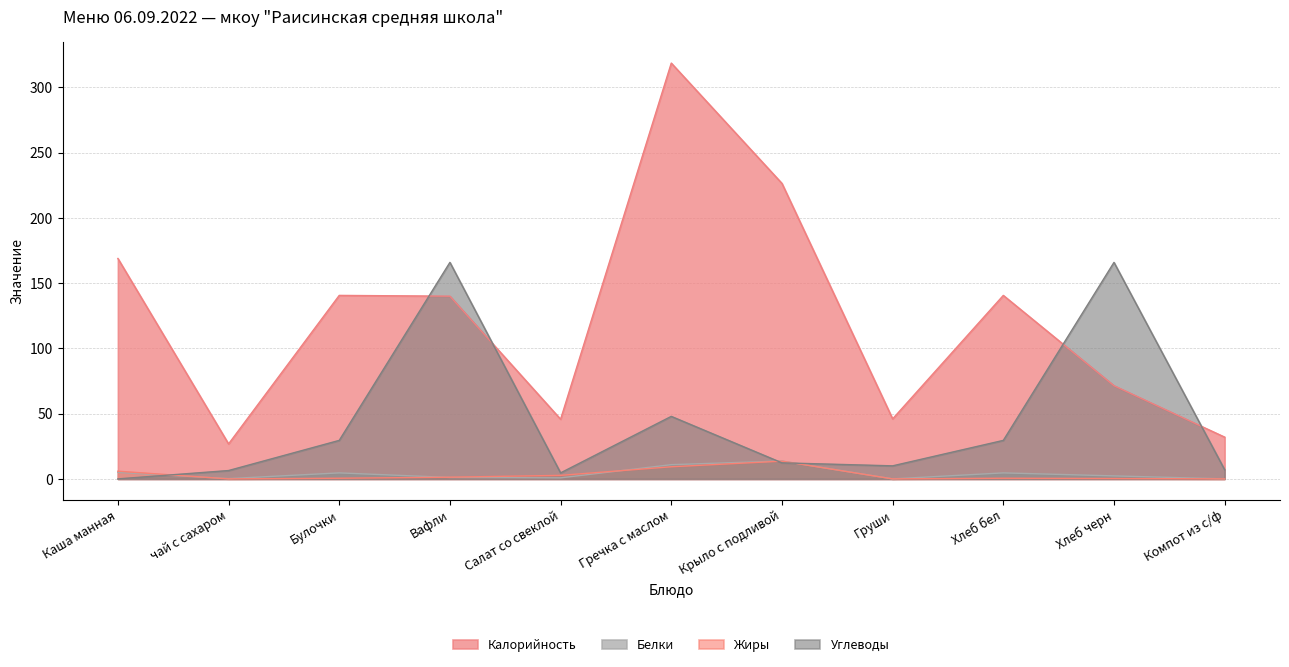

Where is Углеводы nearest to the value 82?

Гречка с маслом